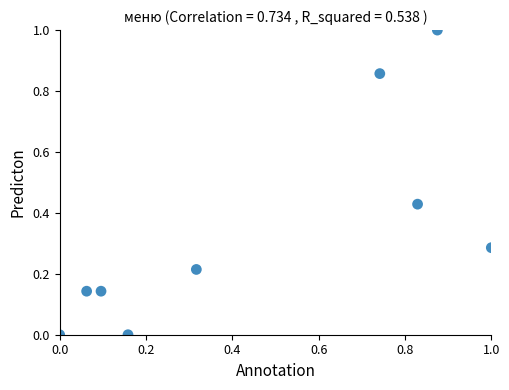

What is the average X value?

0.5